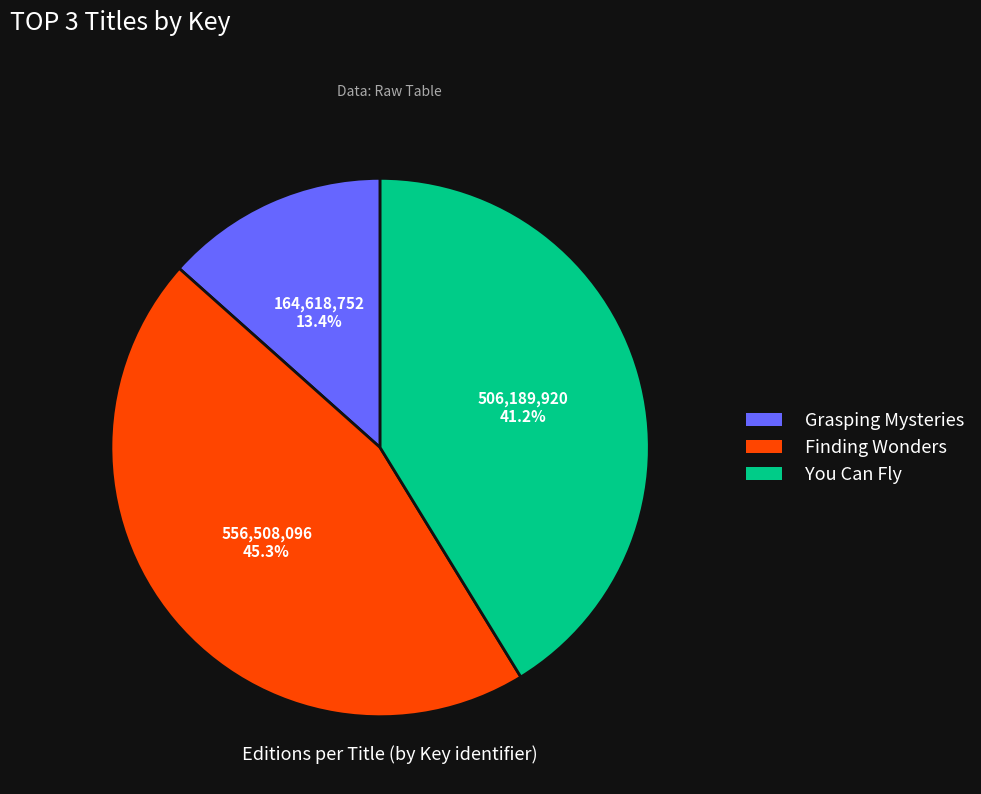

Does You Can Fly represent more than half of the total?

No